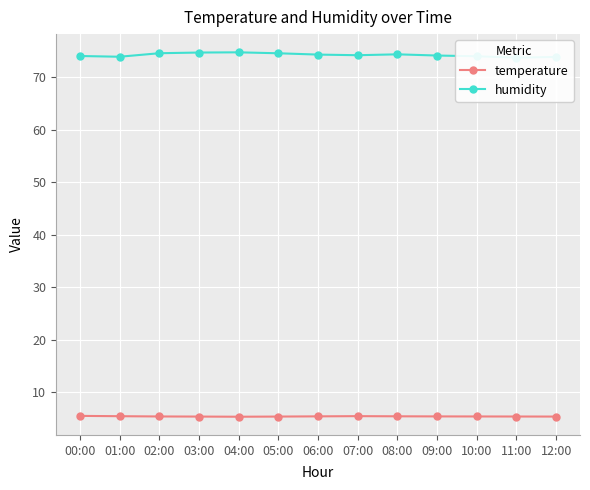

True or false: humidity and temperature intersect in this chart.

False